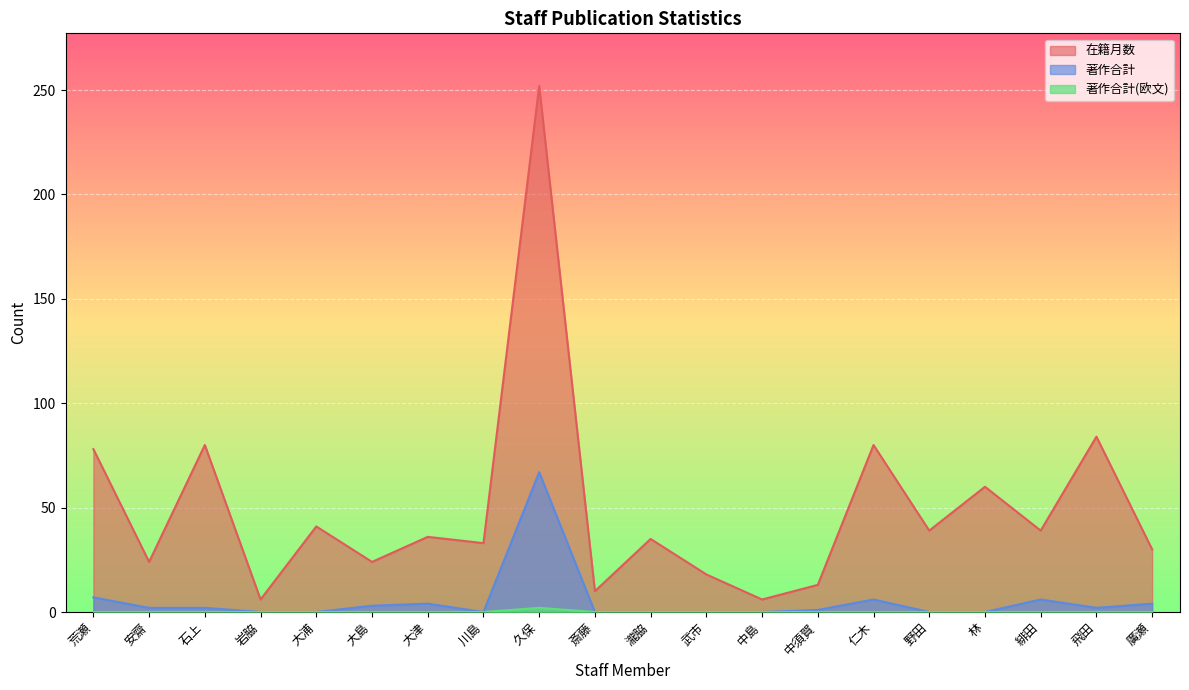

Reading left to right, what are all the values shown in this chart?

在籍月数: 荒瀬=78	安齋=24	石上=80	岩脇=6	大浦=41	大島=24	大津=36	川島=33	久保=252	斎藤=10	瀧脇=35	武市=18	中島=6	中須賀=13	仁木=80	野田=39	林=60	緋田=39	飛田=84	廣瀬=30
著作合計: 荒瀬=7	安齋=2	石上=2	岩脇=0	大浦=0	大島=3	大津=4	川島=0	久保=67	斎藤=0	瀧脇=0	武市=0	中島=0	中須賀=1	仁木=6	野田=0	林=0	緋田=6	飛田=2	廣瀬=4
著作合計(欧文): 荒瀬=0	安齋=0	石上=0	岩脇=0	大浦=0	大島=0	大津=0	川島=0	久保=2	斎藤=0	瀧脇=0	武市=0	中島=0	中須賀=0	仁木=0	野田=0	林=0	緋田=0	飛田=0	廣瀬=0